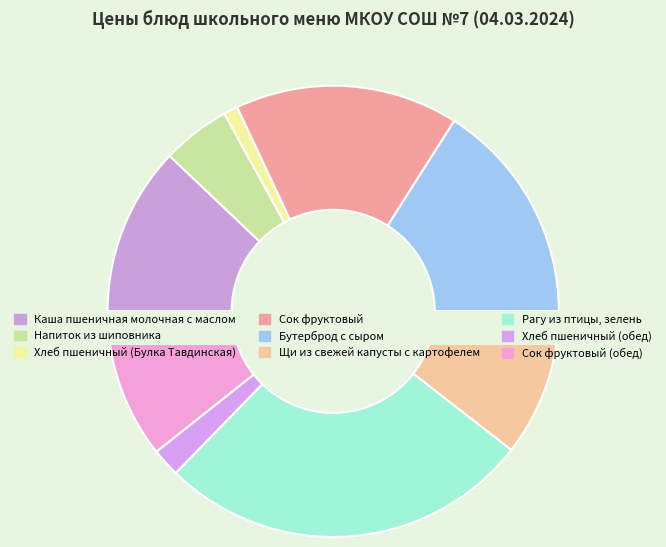

True or false: Сок фруктовый (обед) accounts for 1% of the total.

False